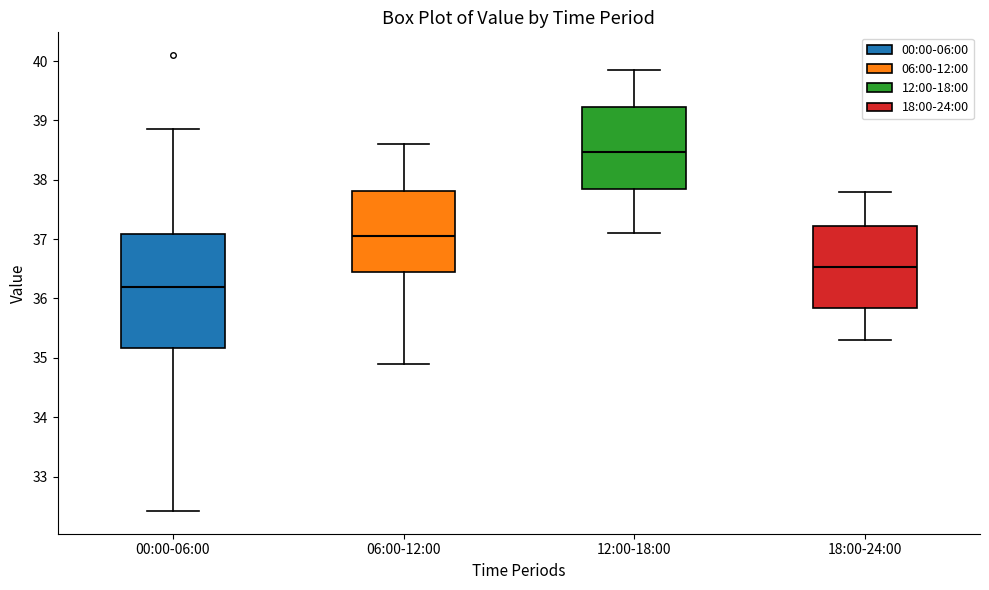

Reading left to right, read every box against the y-axis: the position of its median line, the range the box covers, and the ends of its whiskers. The values are not printed on the chart, so give them approximately, as read against the axis.

00:00-06:00: median 36.2, box 35.2 to 37.1, whiskers 32.4 to 38.9
06:00-12:00: median 37.1, box 36.5 to 37.8, whiskers 34.9 to 38.6
12:00-18:00: median 38.5, box 37.8 to 39.2, whiskers 37.1 to 39.9
18:00-24:00: median 36.5, box 35.8 to 37.2, whiskers 35.3 to 37.8